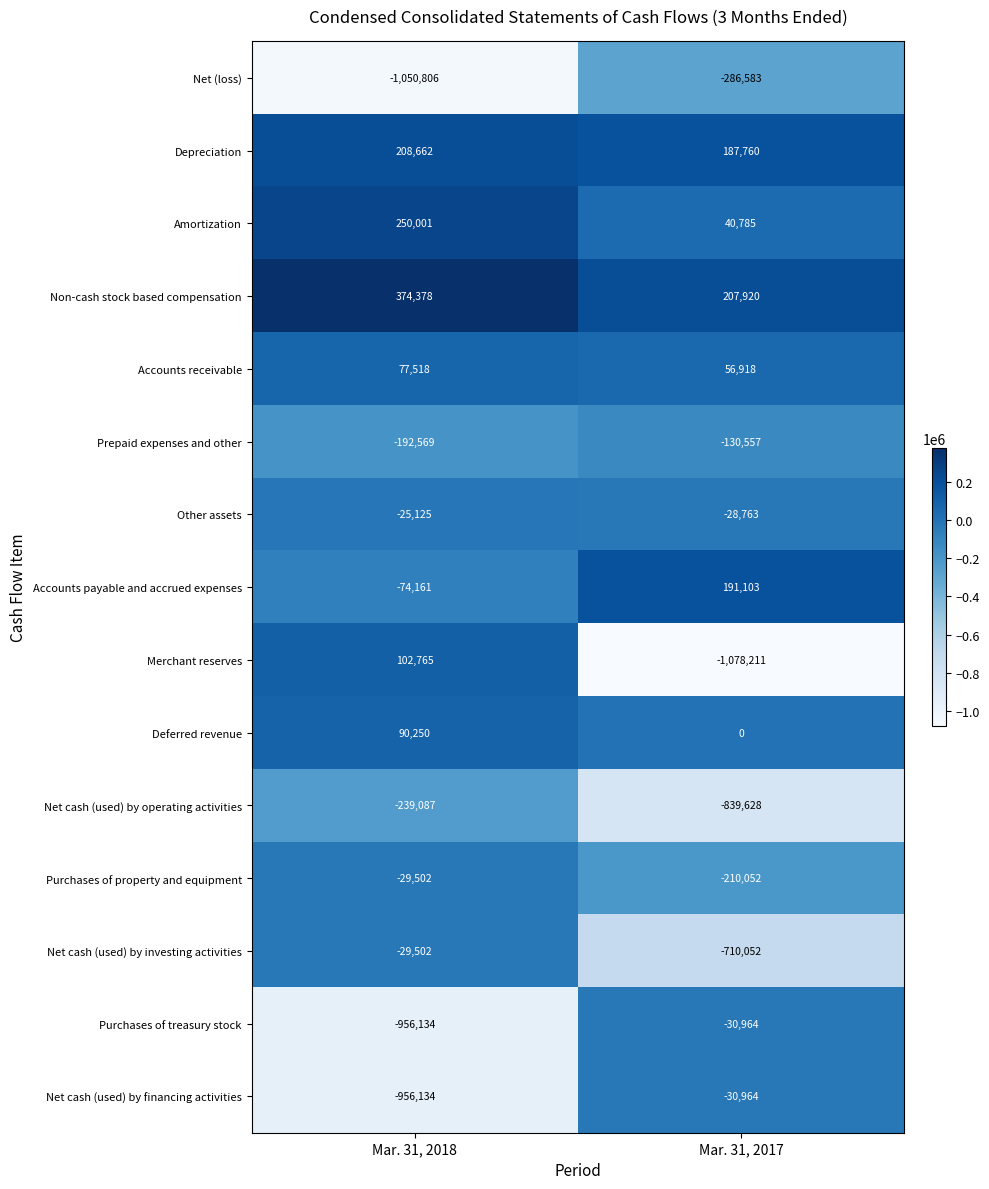

What value does the Depreciation series have at Mar. 31, 2017, to the nearest 10?

187760